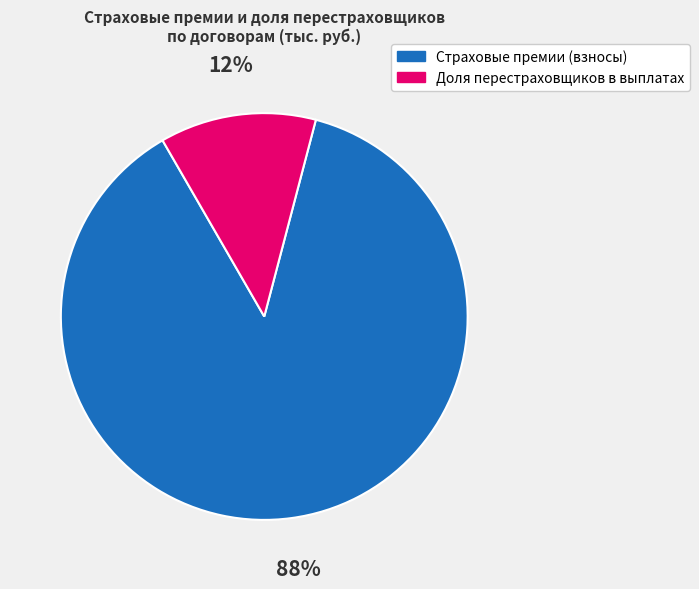

How many segments does this pie chart have?

2